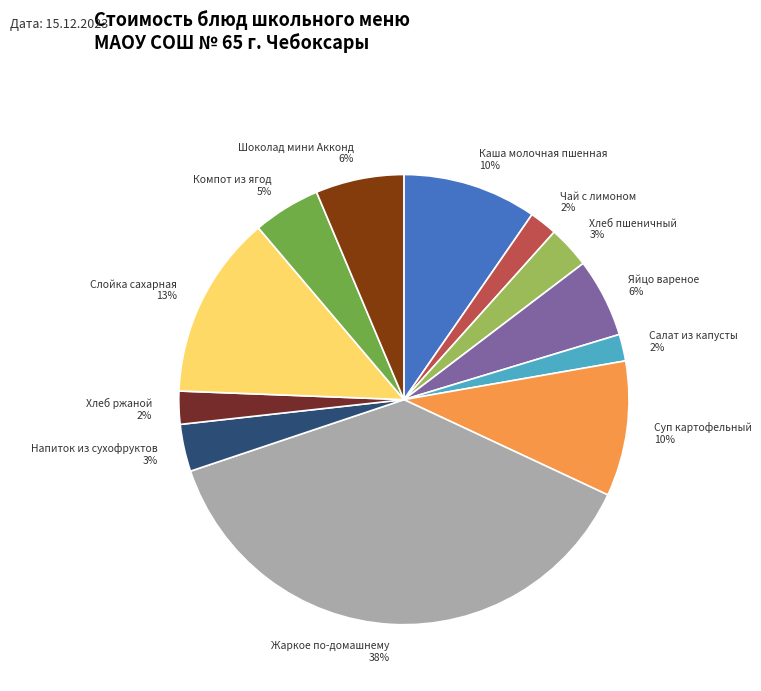

How many slices are in this pie chart?

12